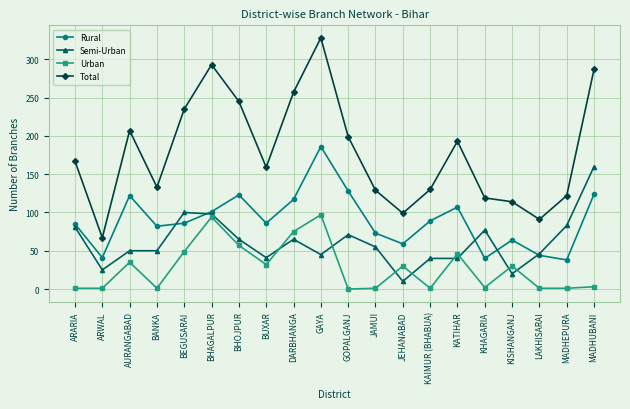

True or false: Total and Urban intersect in this chart.

False